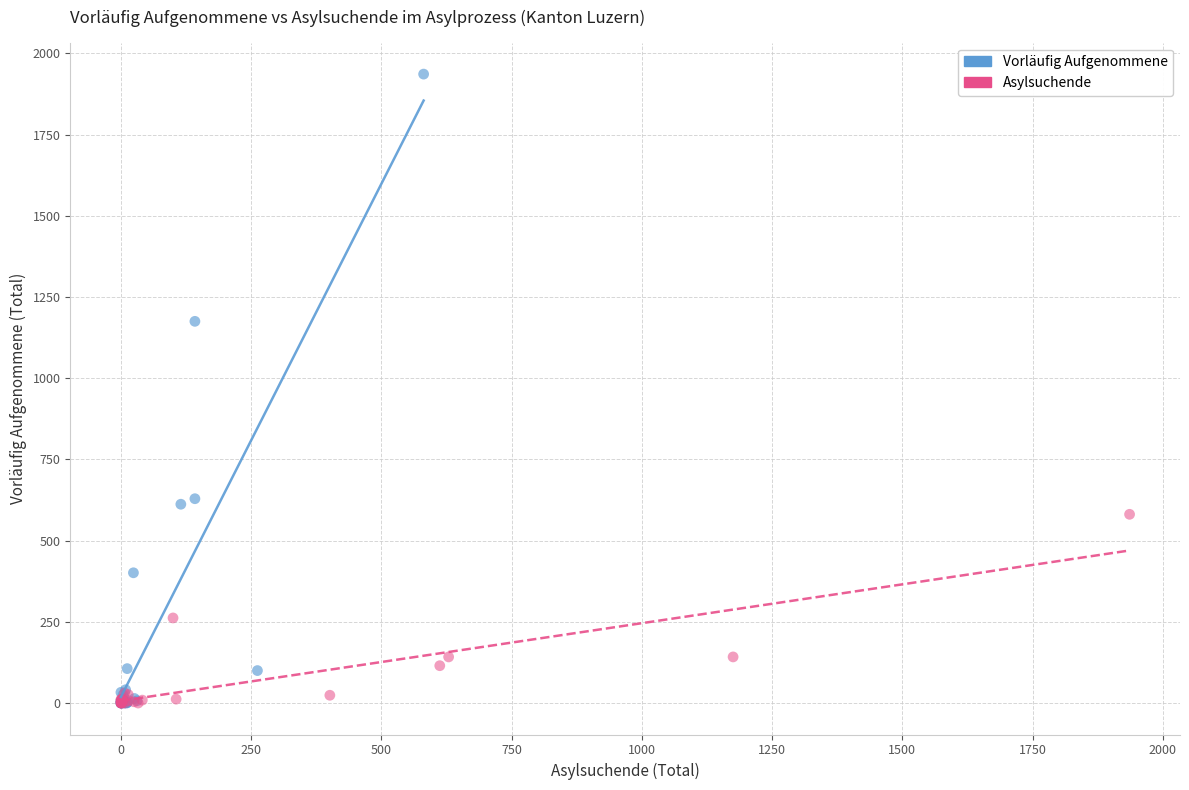

Which series has the largest Y range (max minus min)?

Vorläufig Aufgenommene